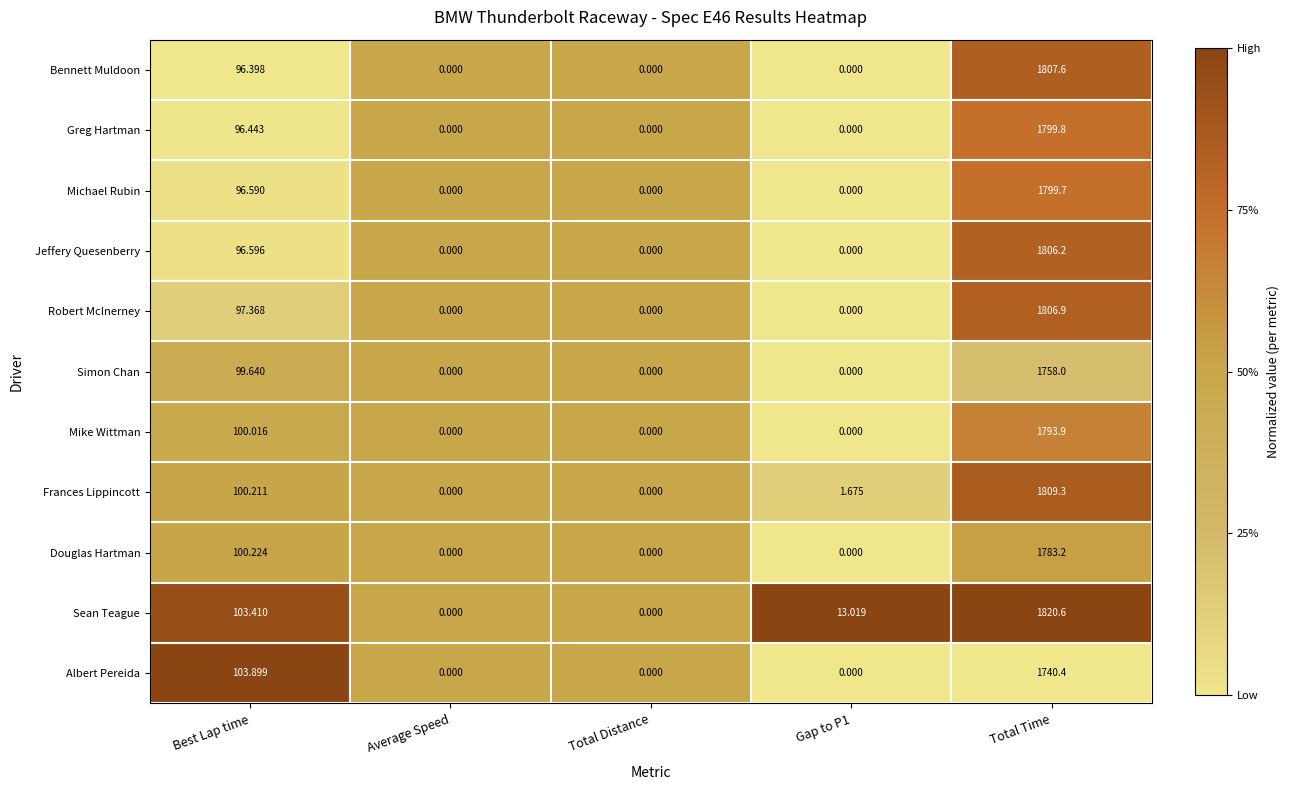

Which series has the largest range (max minus min)?

Sean Teague